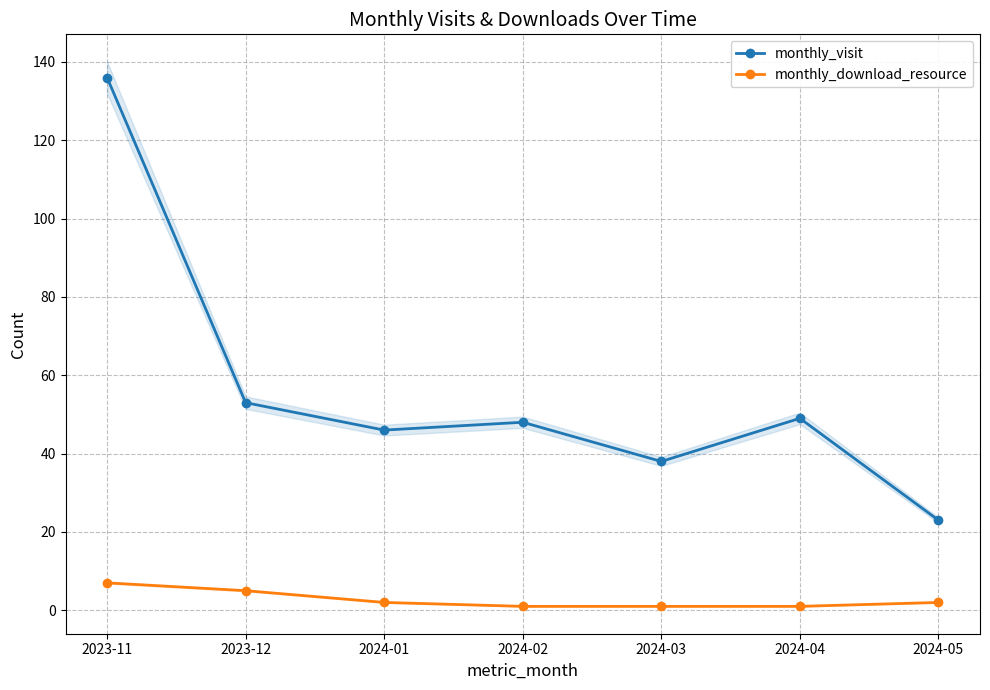

Does the chart have visible grid lines?

Yes